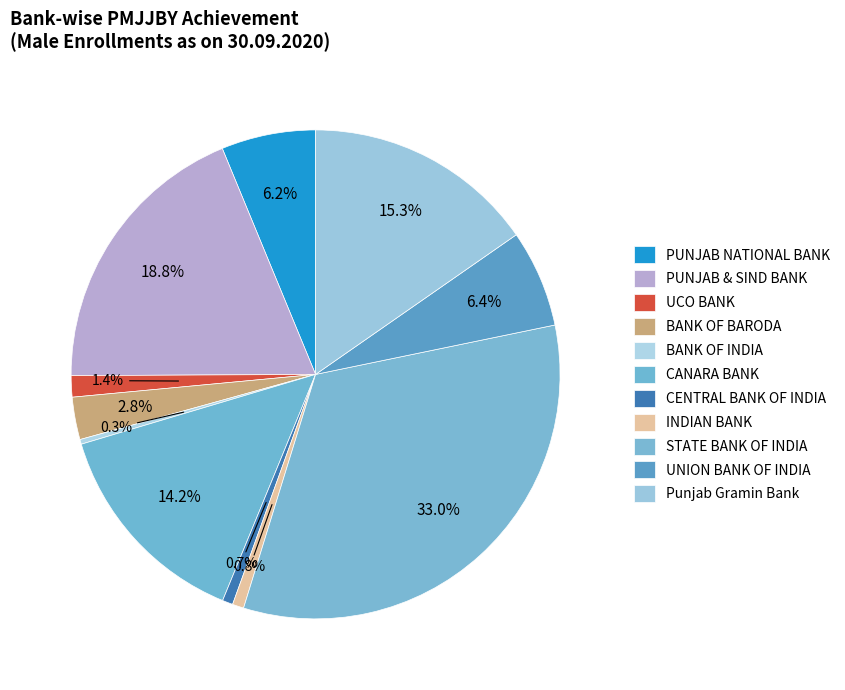

Count the number of slices in the pie.

11